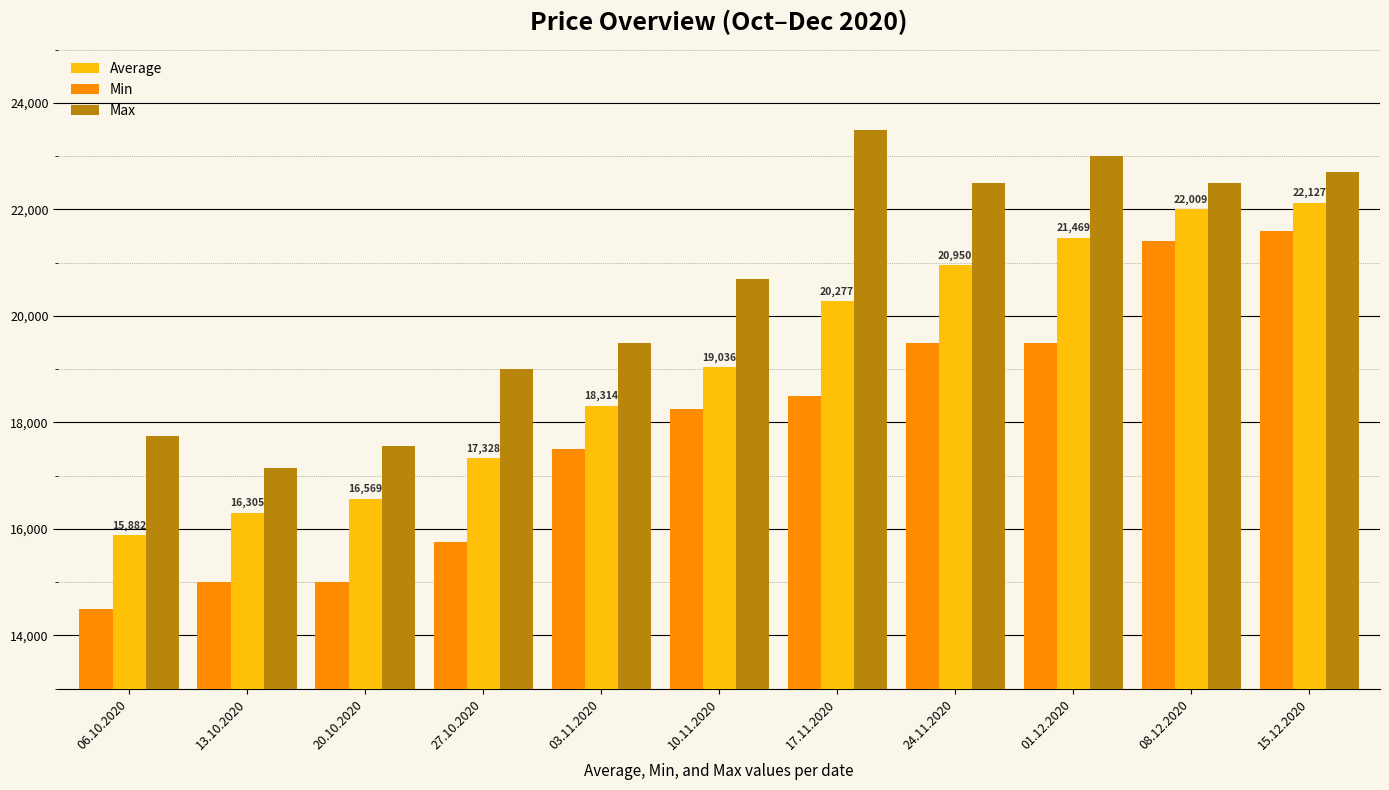

Where is Max nearest to the value 20325?

10.11.2020